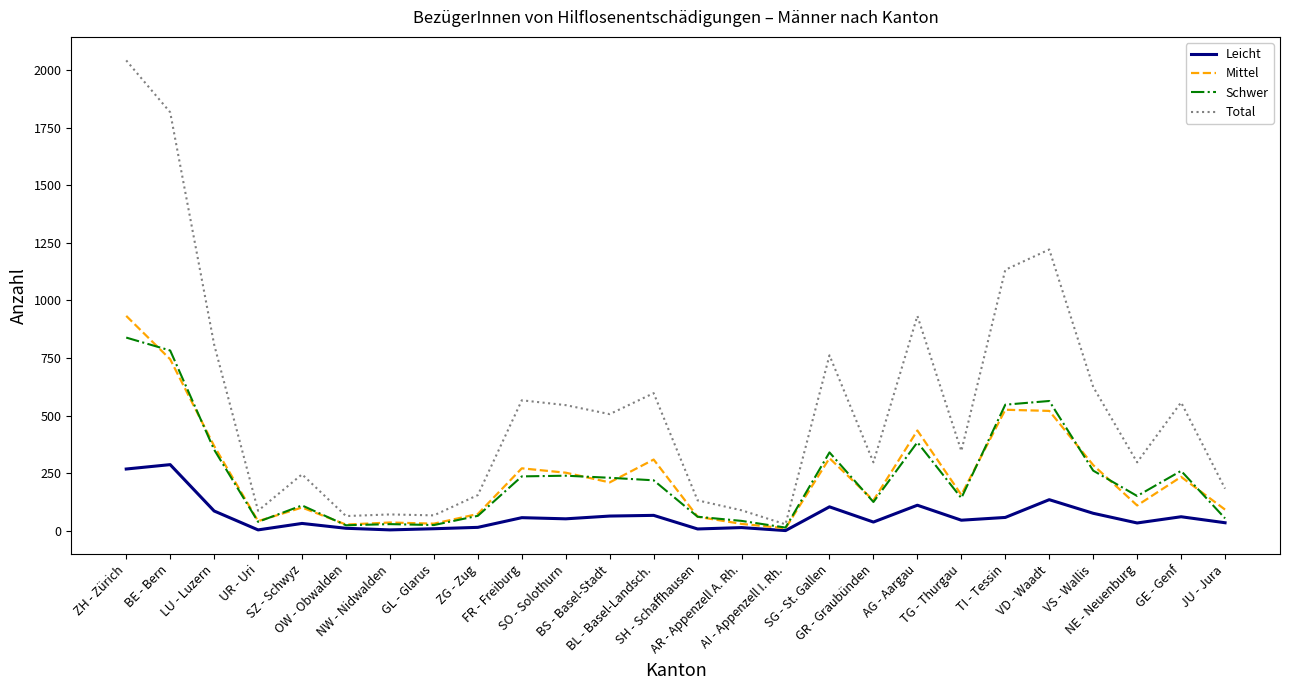

Which series has the largest range (max minus min)?

Total